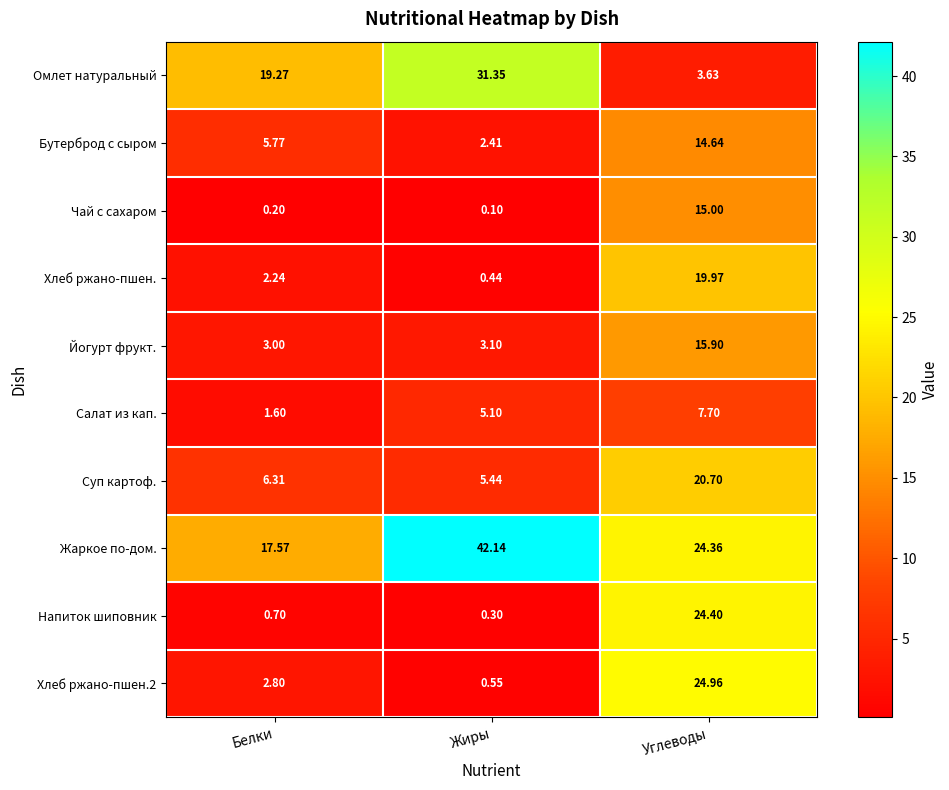

How many data points does each series have?

3